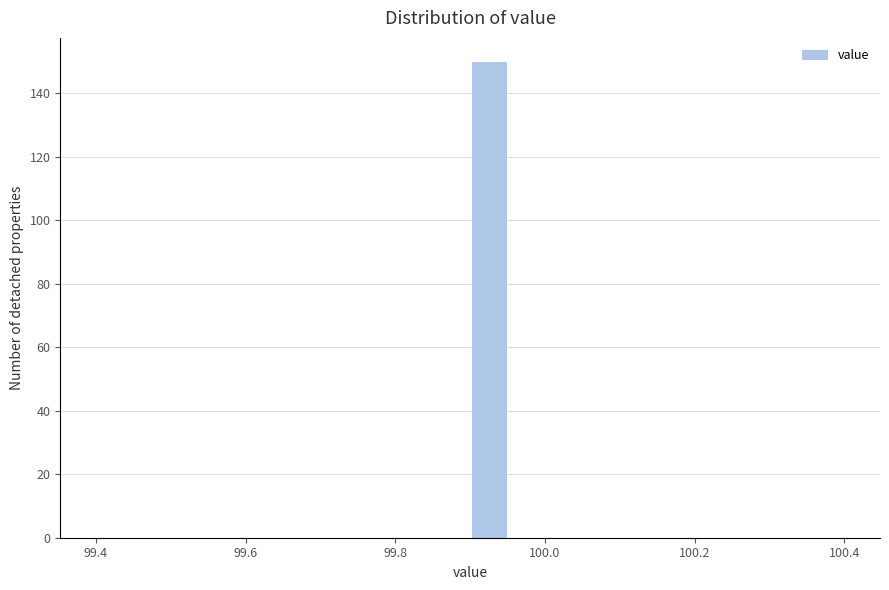

Read against the x-axis, roughly where is the centre of the tallest bar?

99.92